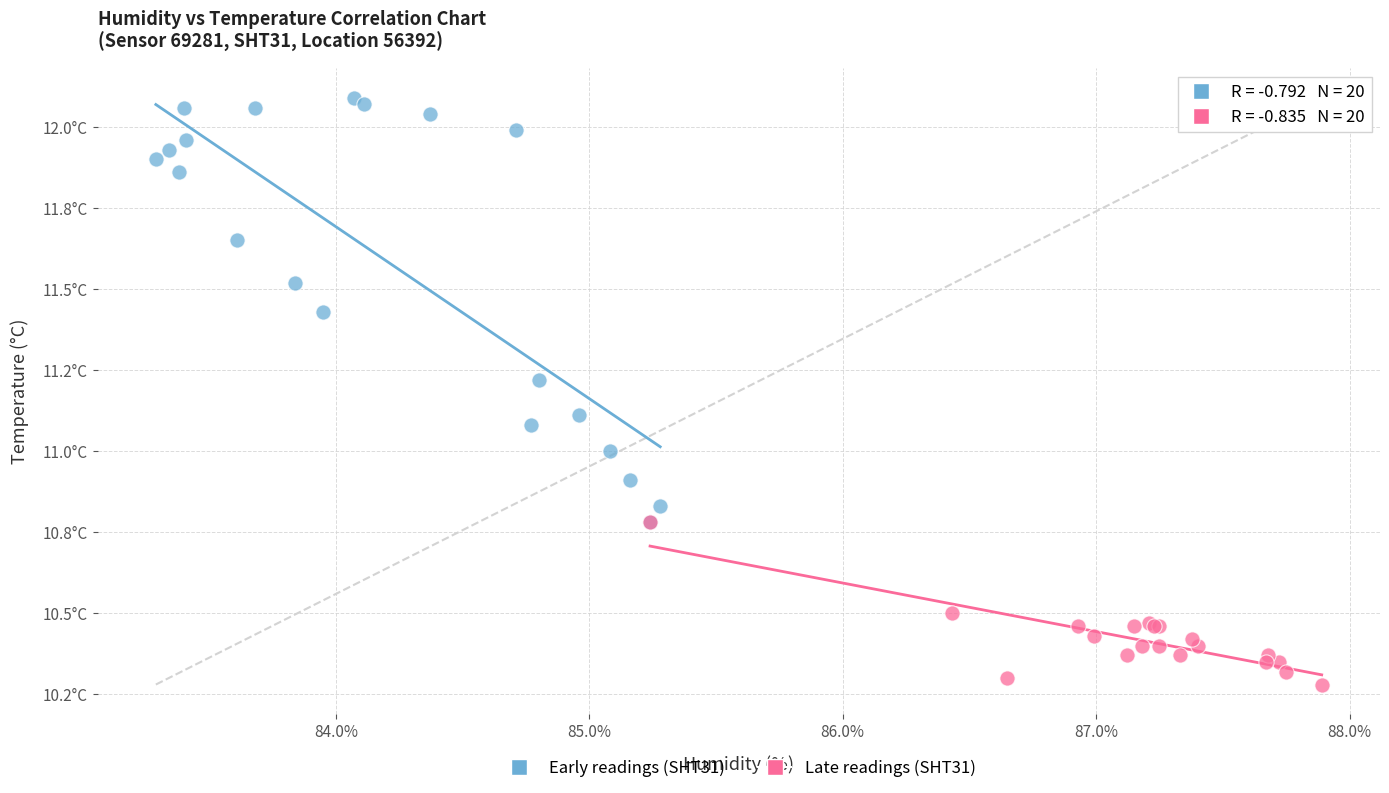

Which series contains the lowest Y value?

Late readings (SHT31)